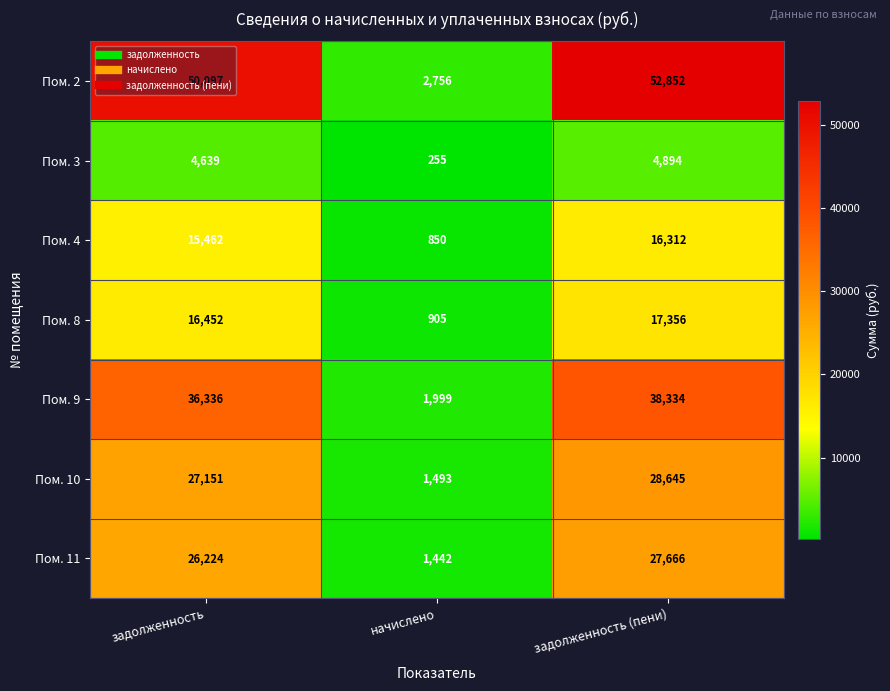

What is the difference between the Пом. 10 values at задолженность (пени) and задолженность?

1494